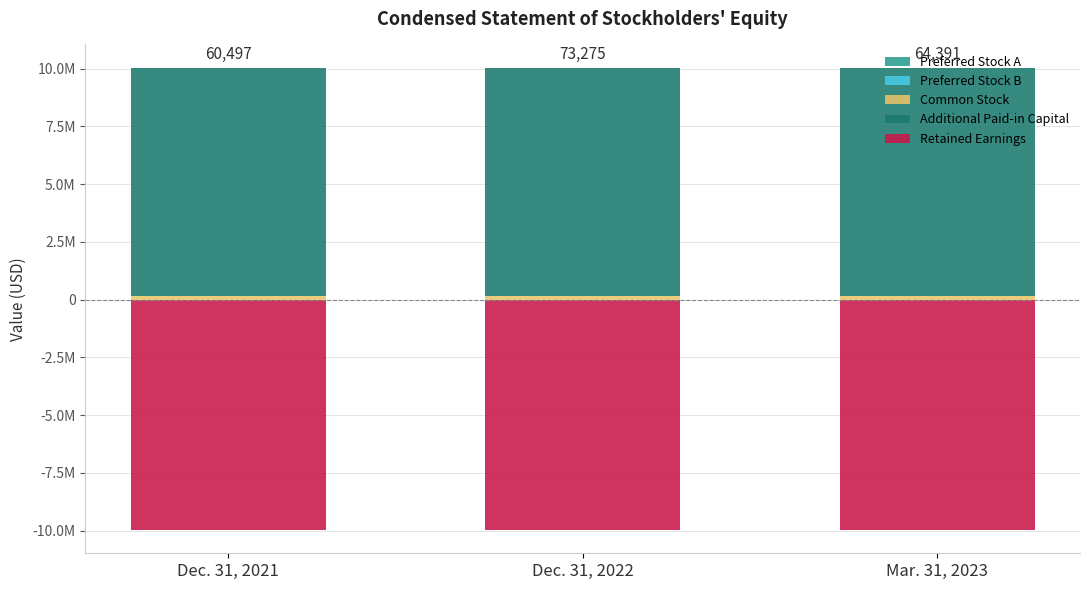

How many bars are there in total?

15